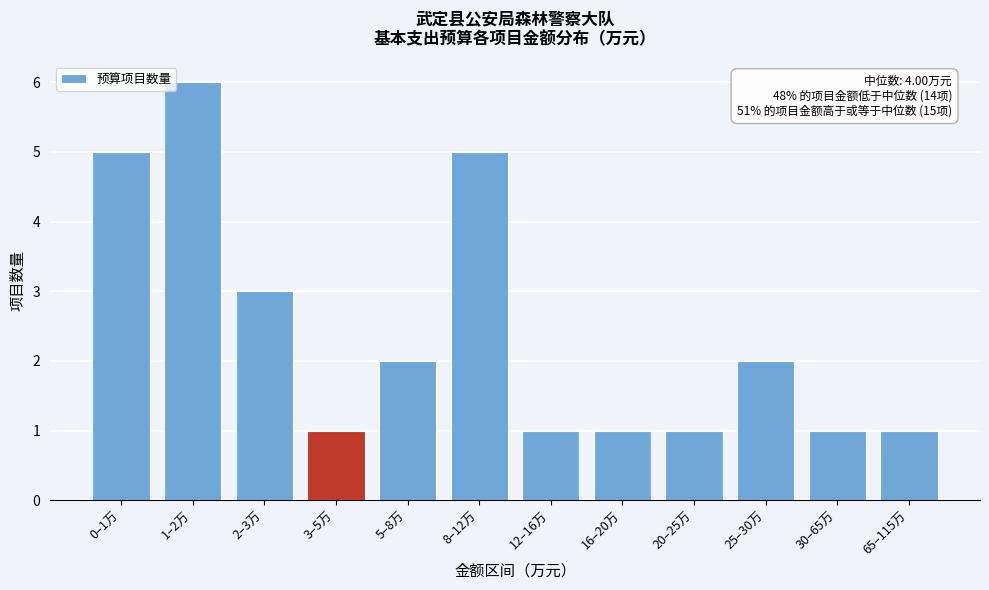

Reading right to left, what are all the values shown in this chart?

1	1	2	1	1	1	5	2	1	3	6	5